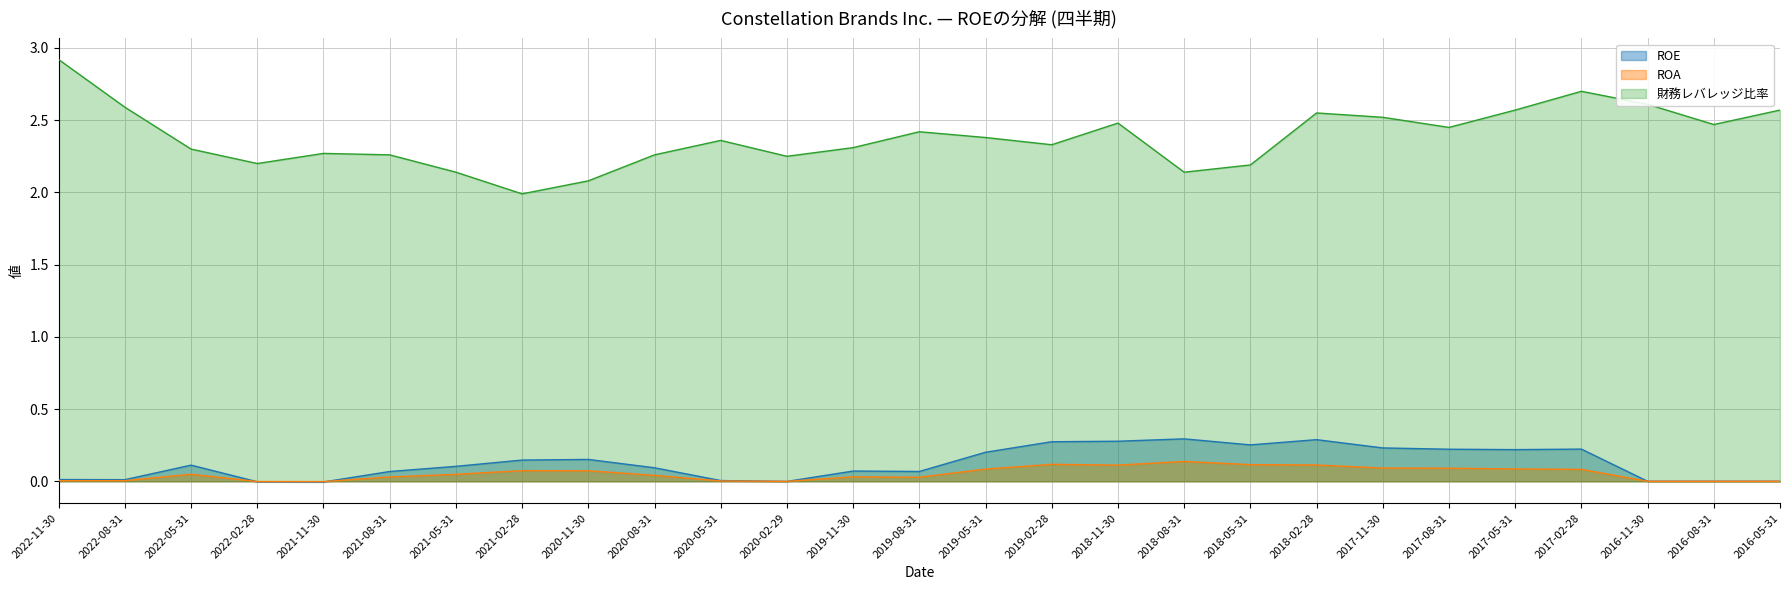

What is the difference between the ROA values at 2018-08-31 and 2022-08-31?

0.1